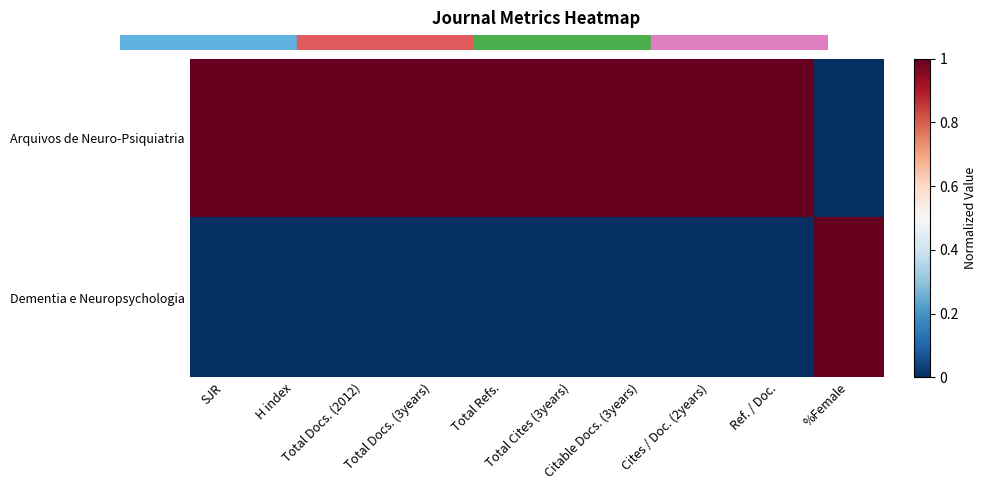

What is the total value across all series at Total Docs. (2012)?

1